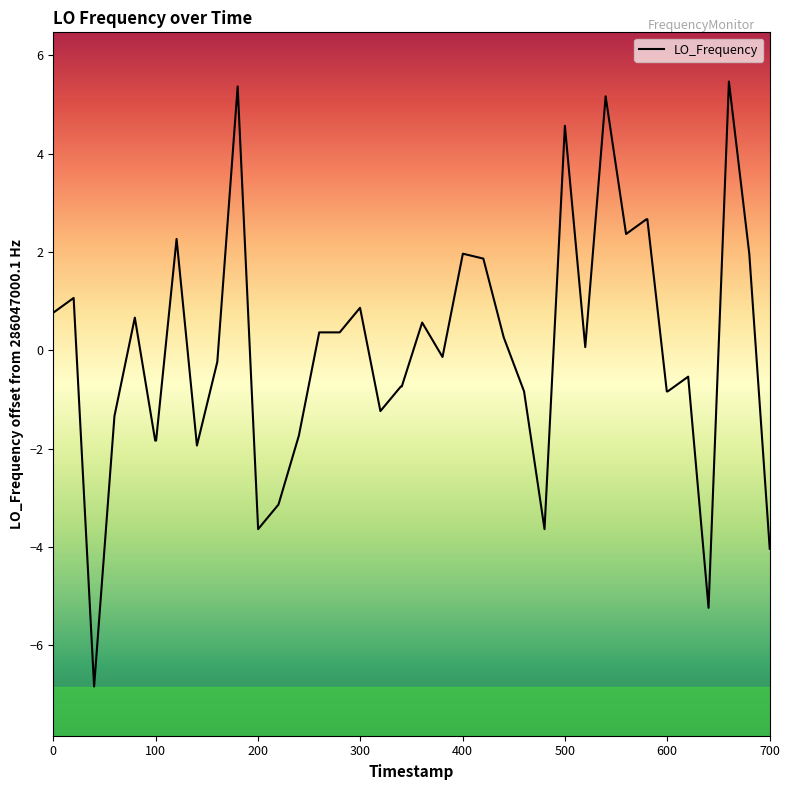

What is the difference between the maximum and minimum values?

12.3